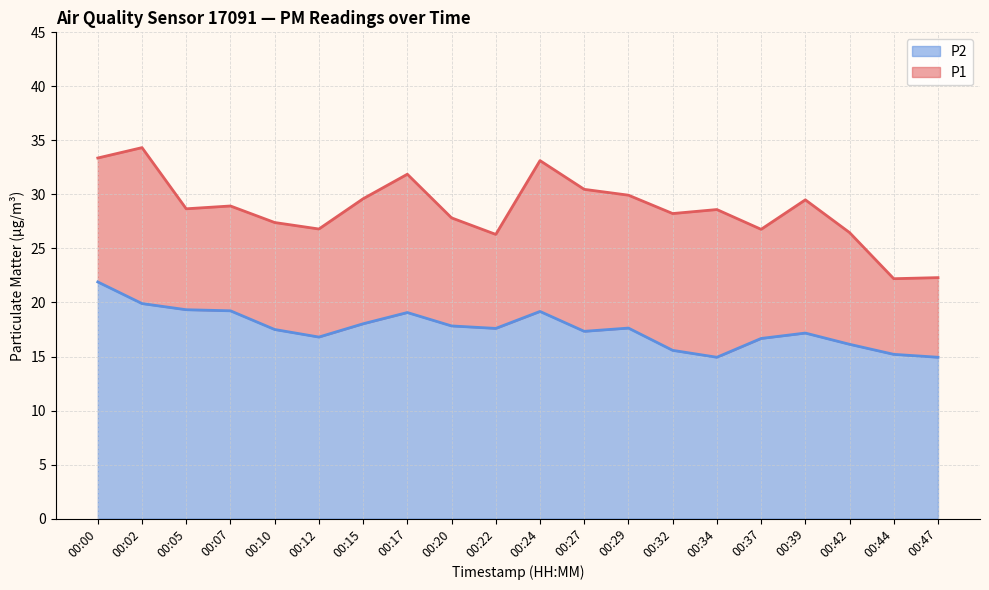

Does the chart have visible grid lines?

Yes